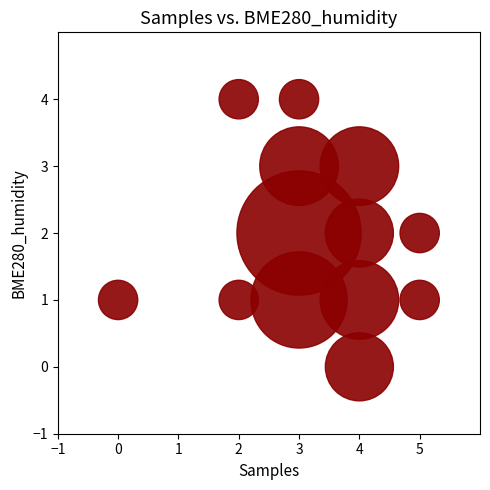

What is the range of X values (max minus min)?

5